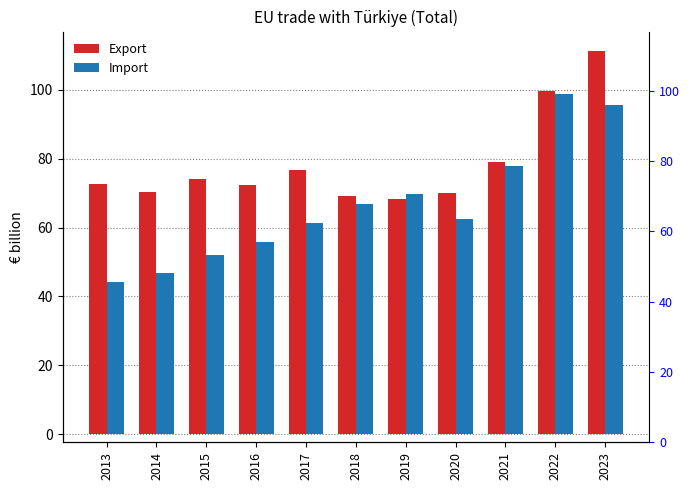

Are the bars horizontal?

No